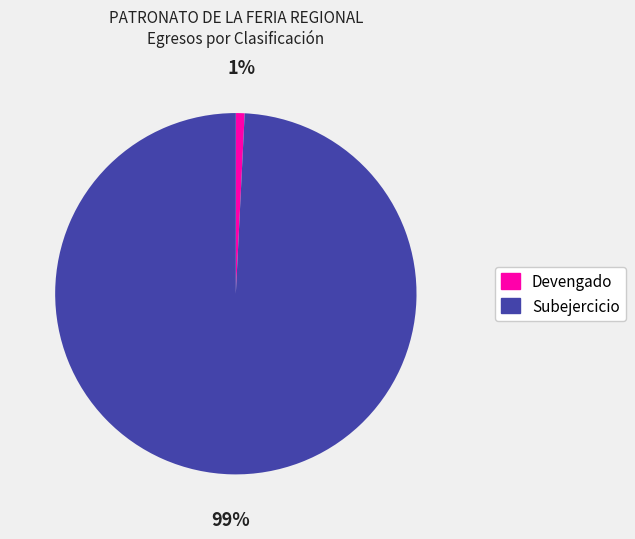

Which slice is the largest?

Subejercicio